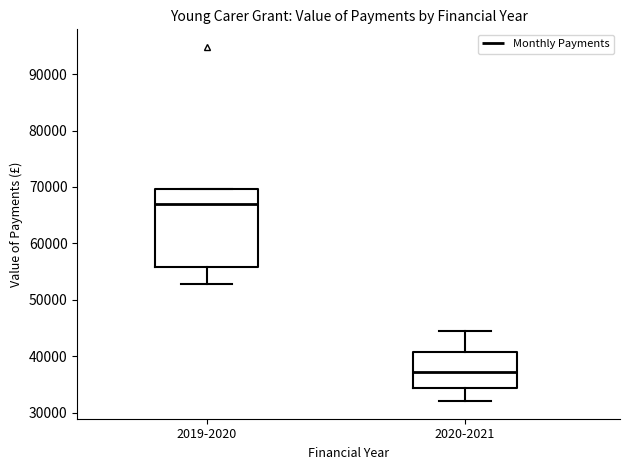

Reading left to right, transcribe this box plot: for each box, give where its median line is, the range the box spans, and where its two whiskers end, as read against the y-axis. The values are not printed on the chart, so give them approximately, as read against the axis.

2019-2020: median 67000, box 56000 to 70000, whiskers 53000 to 70000
2020-2021: median 37000, box 34000 to 41000, whiskers 32000 to 44000